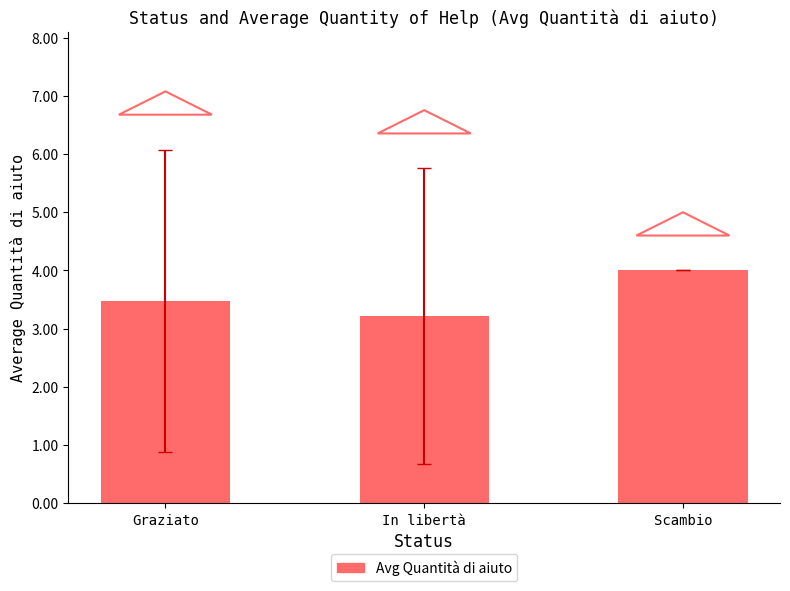

Which category has the lowest value across all series?

In libertà